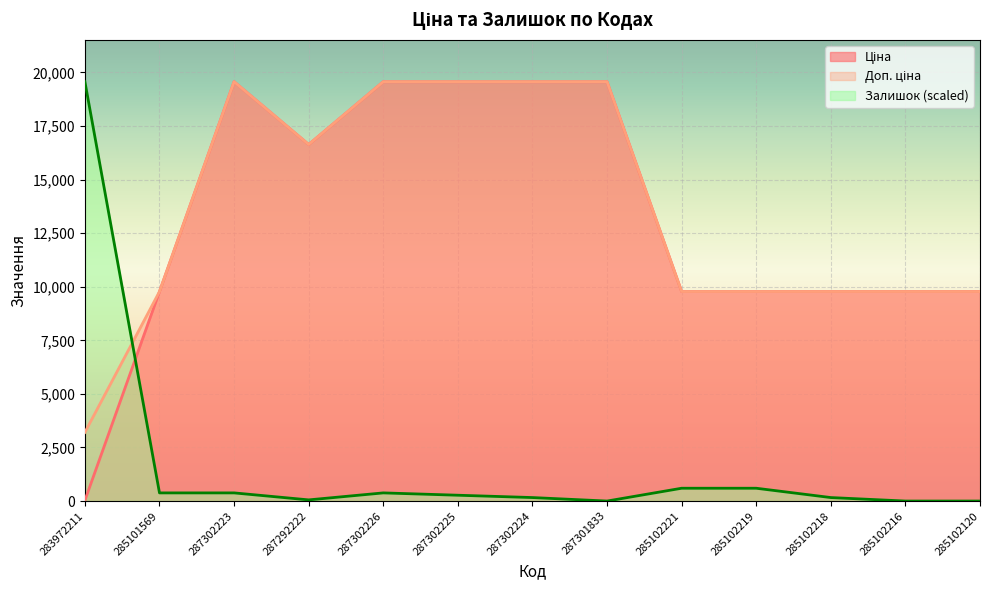

Where is Залишок nearest to the value 9782?

285102221